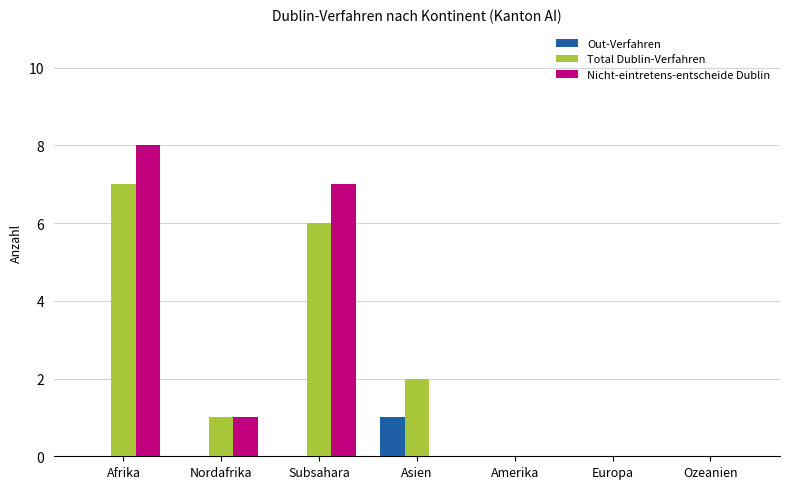

Which series has the largest range (max minus min)?

Nicht-eintretens-entscheide Dublin